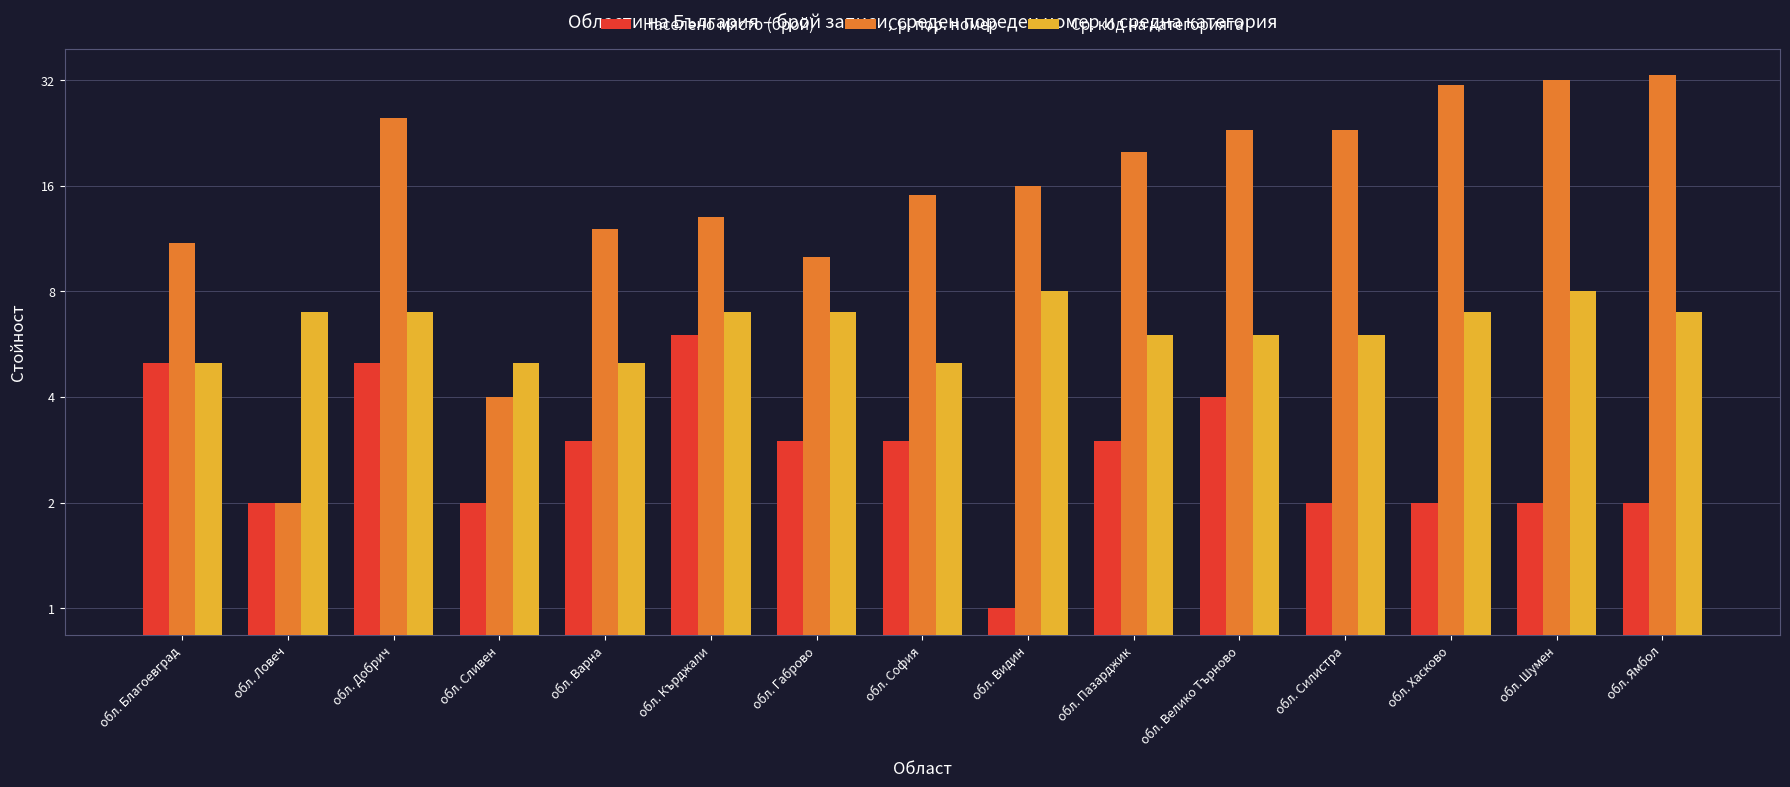

How many bars are there in total?

45